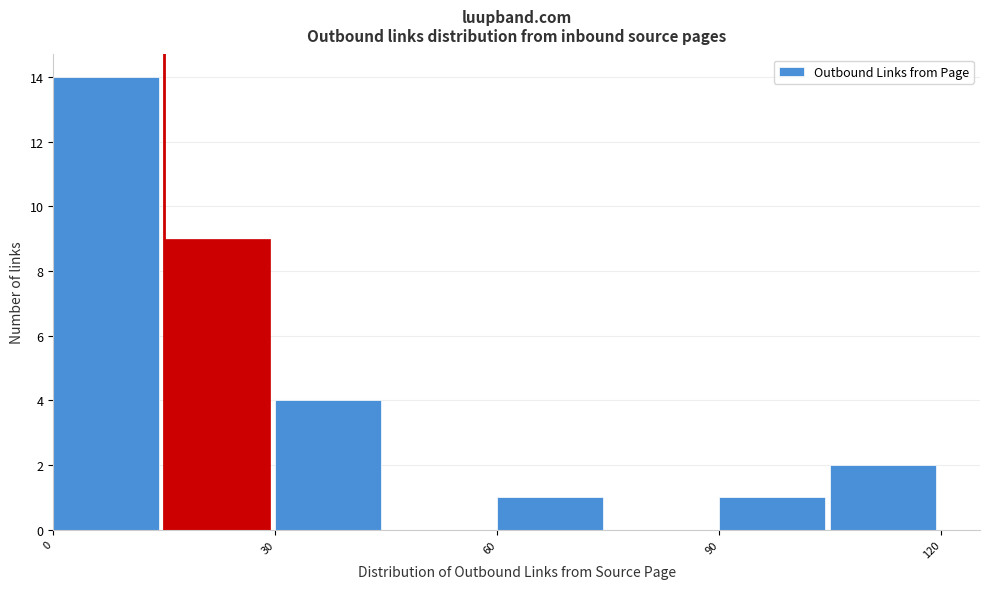

Around what value on the x-axis is the tallest bar? Give the approximate position of its centre, as read against the axis.

5